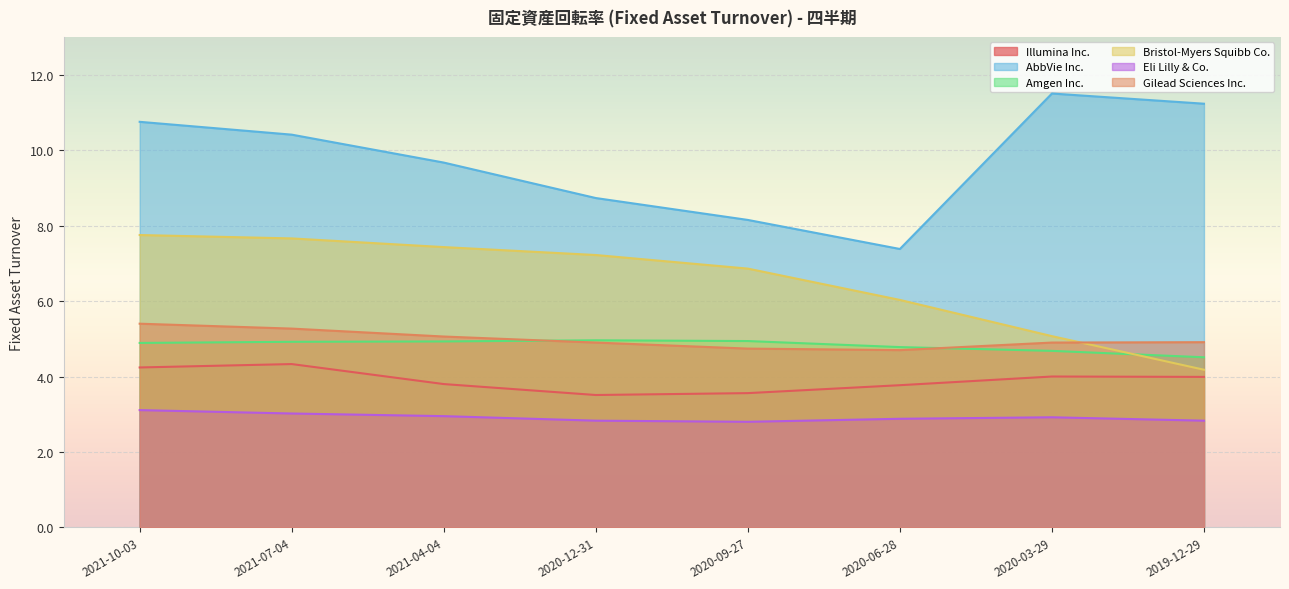

At which label does AbbVie Inc. first exceed 10?

2021-10-03